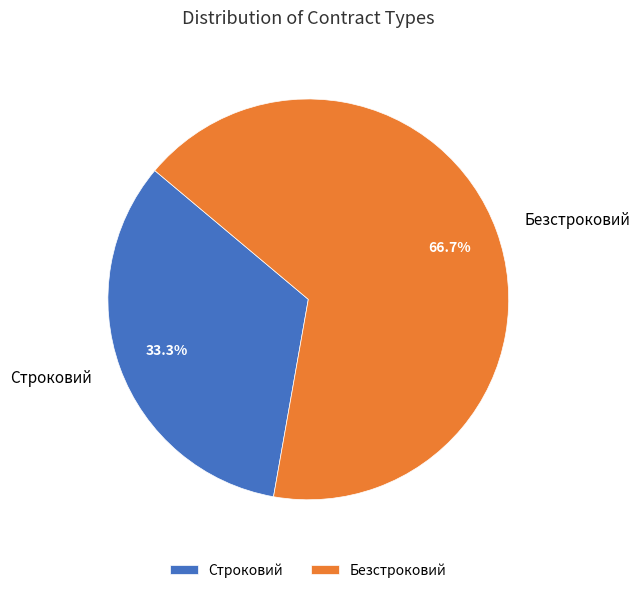

Between Строковий and Безстроковий, which is larger?

Безстроковий